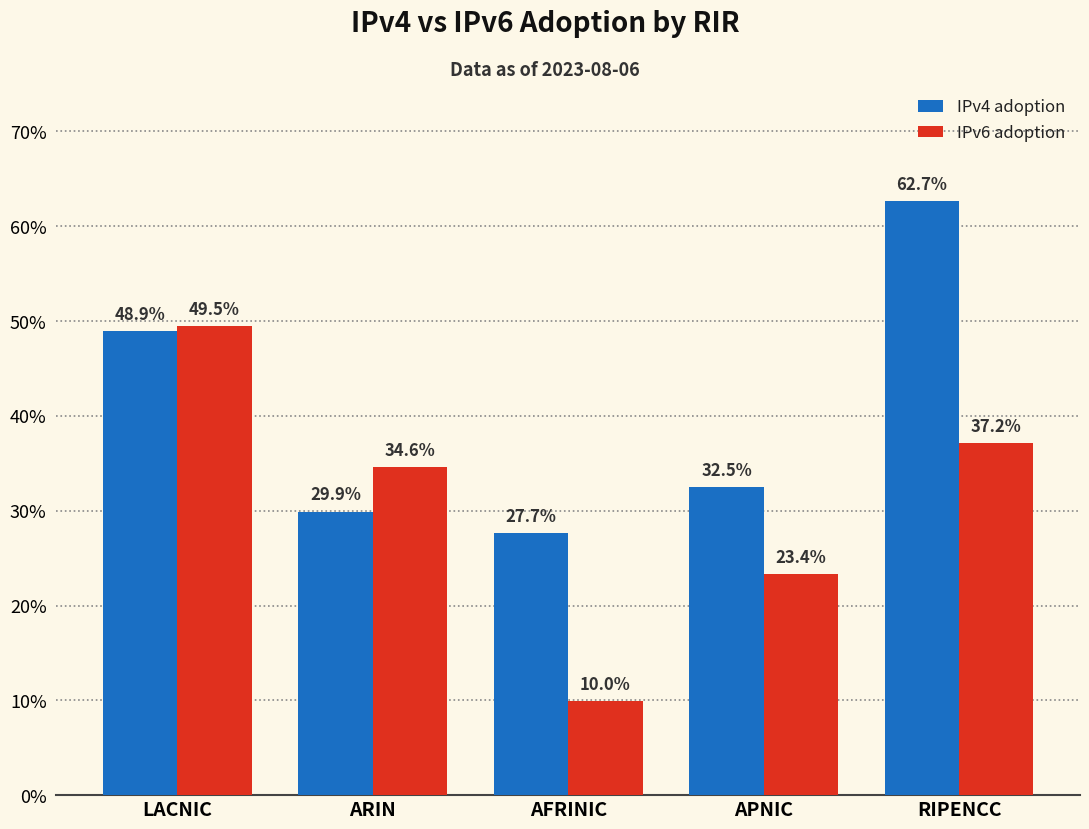

What are all the series names shown in the legend?

IPv4 adoption, IPv6 adoption